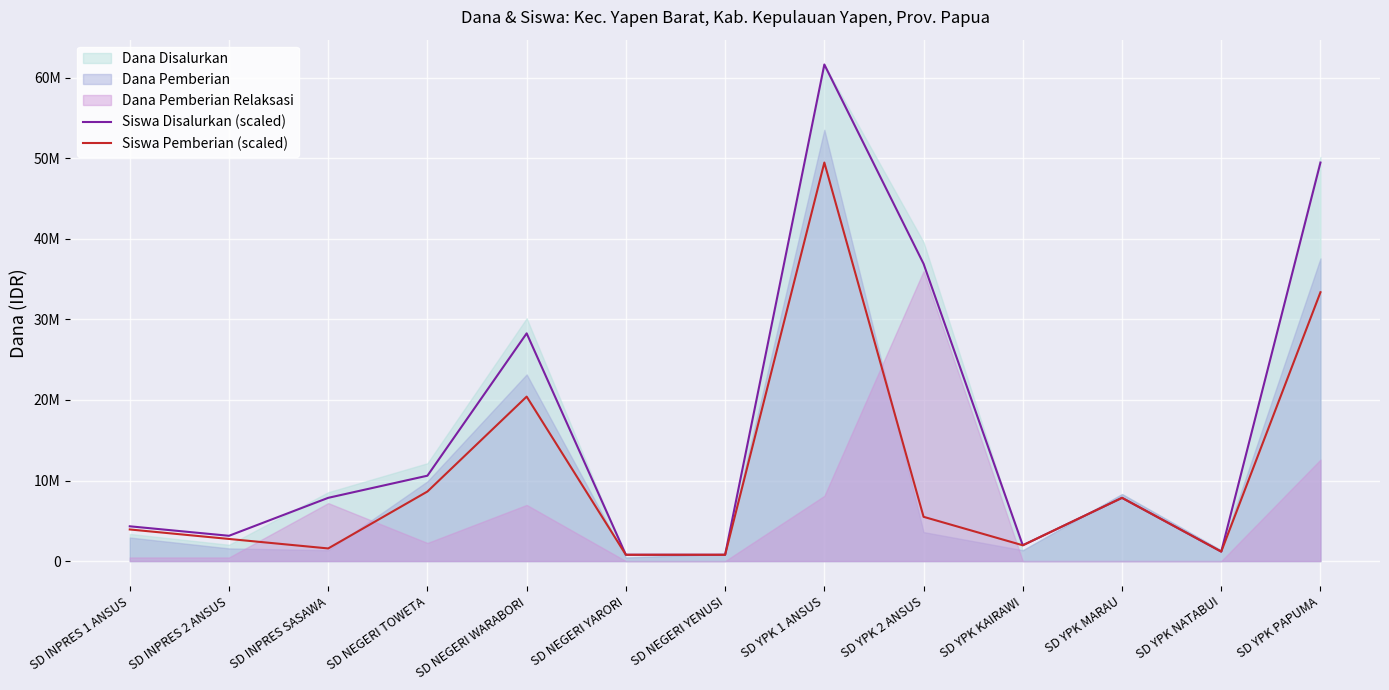

Count the number of categories in the chart.

13